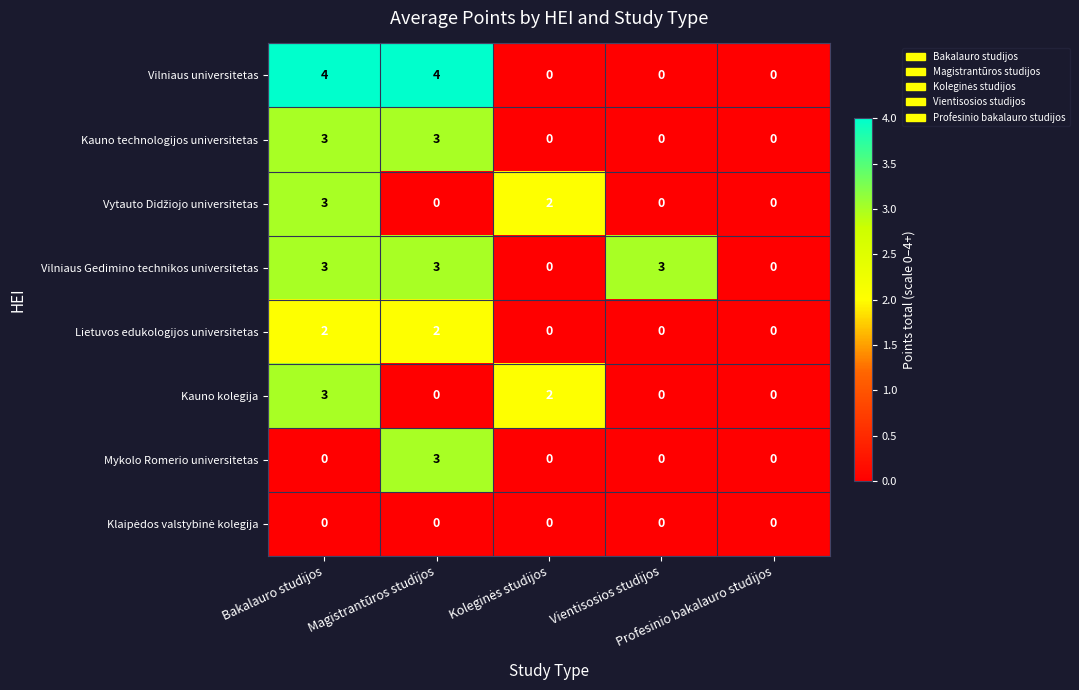

Which series has the largest total across all categories?

Vilniaus Gedimino technikos universitetas